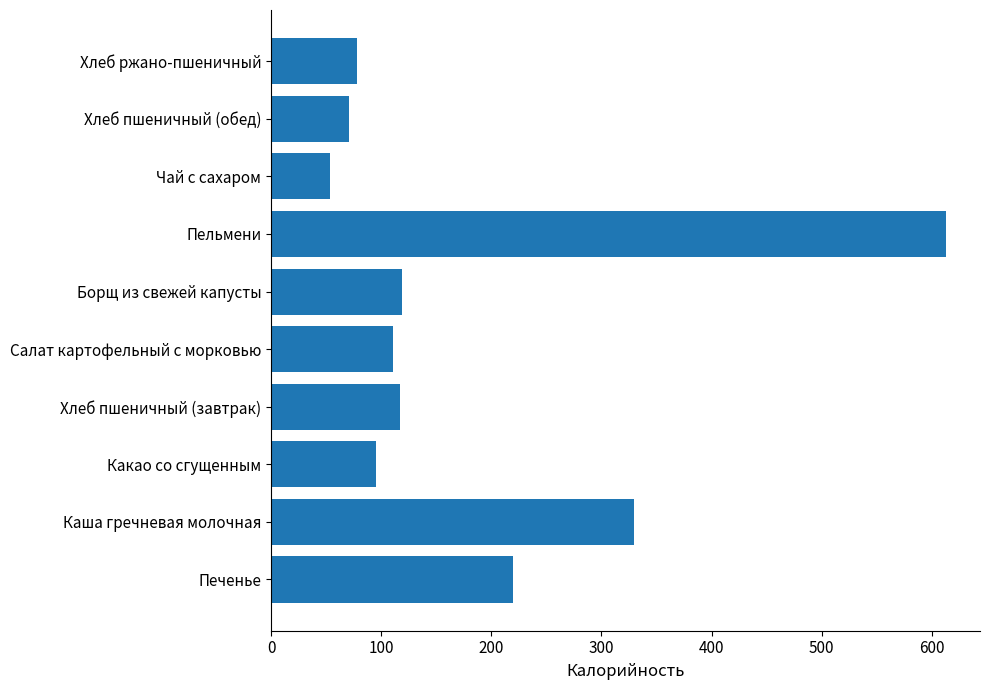

At which label is the value closest to 333?

Каша гречневая молочная